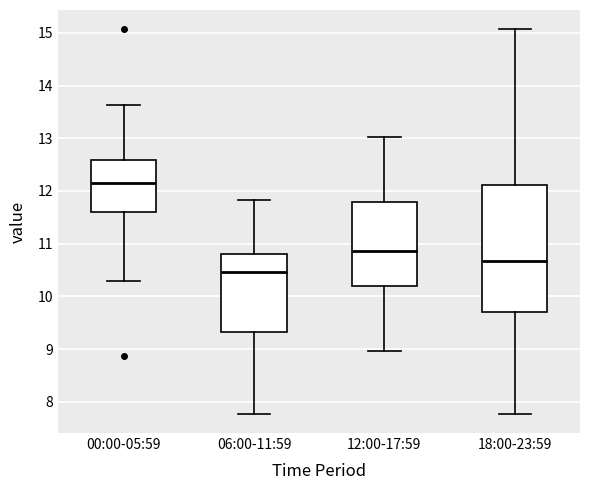

Reading left to right, read every box against the y-axis: the position of its median line, the range the box covers, and the ends of its whiskers. The values are not printed on the chart, so give them approximately, as read against the axis.

00:00-05:59: median 12.2, box 11.6 to 12.6, whiskers 10.3 to 13.6
06:00-11:59: median 10.5, box 9.3 to 10.8, whiskers 7.8 to 11.8
12:00-17:59: median 10.9, box 10.2 to 11.8, whiskers 9.0 to 13.0
18:00-23:59: median 10.7, box 9.7 to 12.1, whiskers 7.8 to 15.1